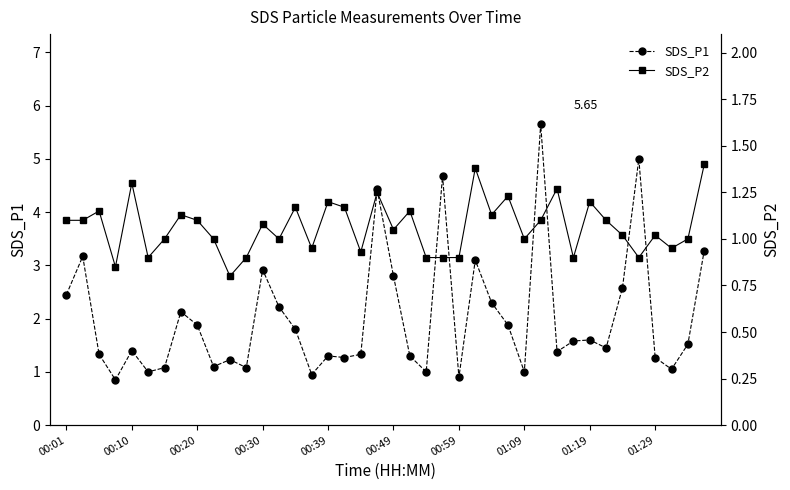

True or false: SDS_P1 has more than 2 interior local peaks.

True